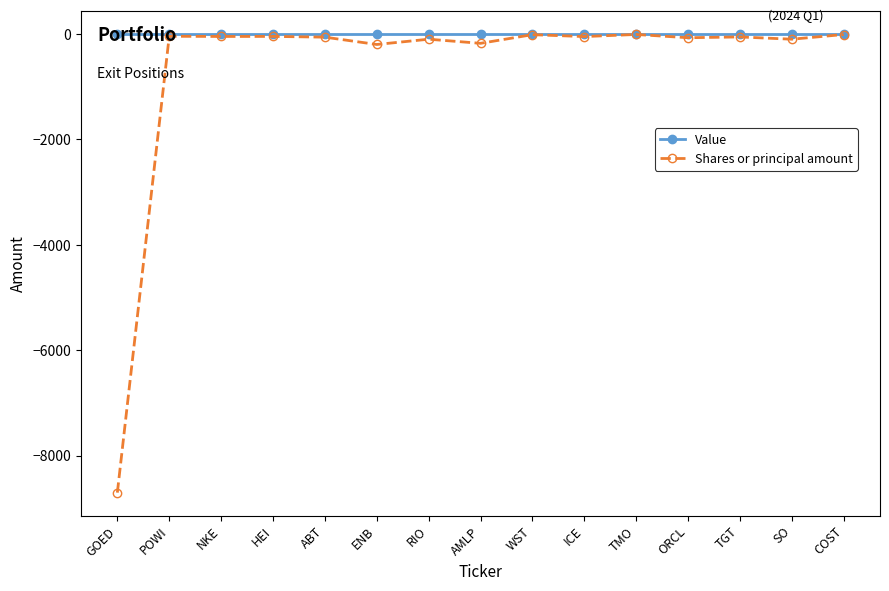

True or false: Shares or principal amount has more than 0 points higher than both neighbors.

True